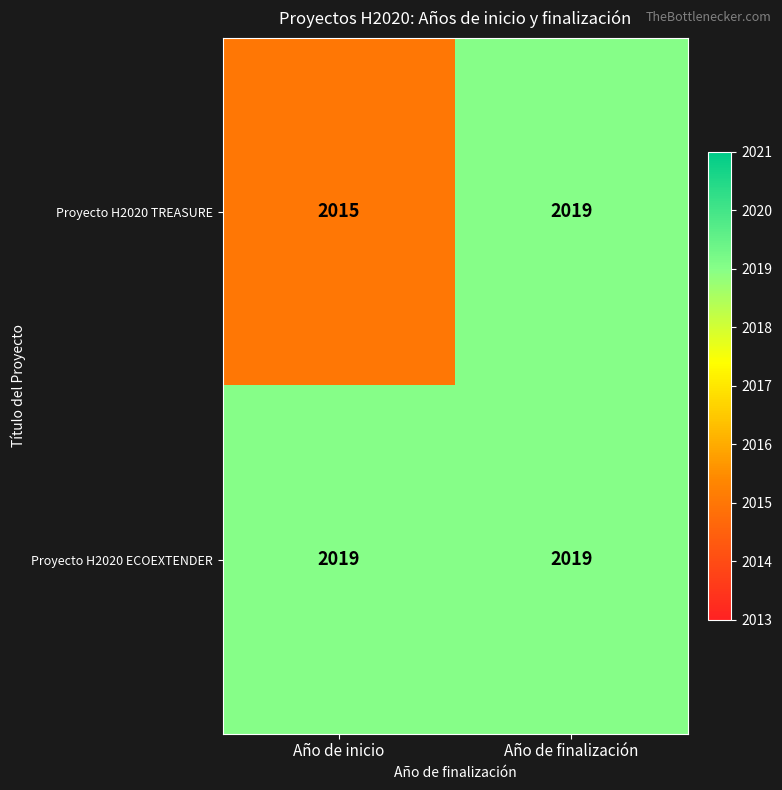

At which category is the sum across all series the highest?

Año de finalización